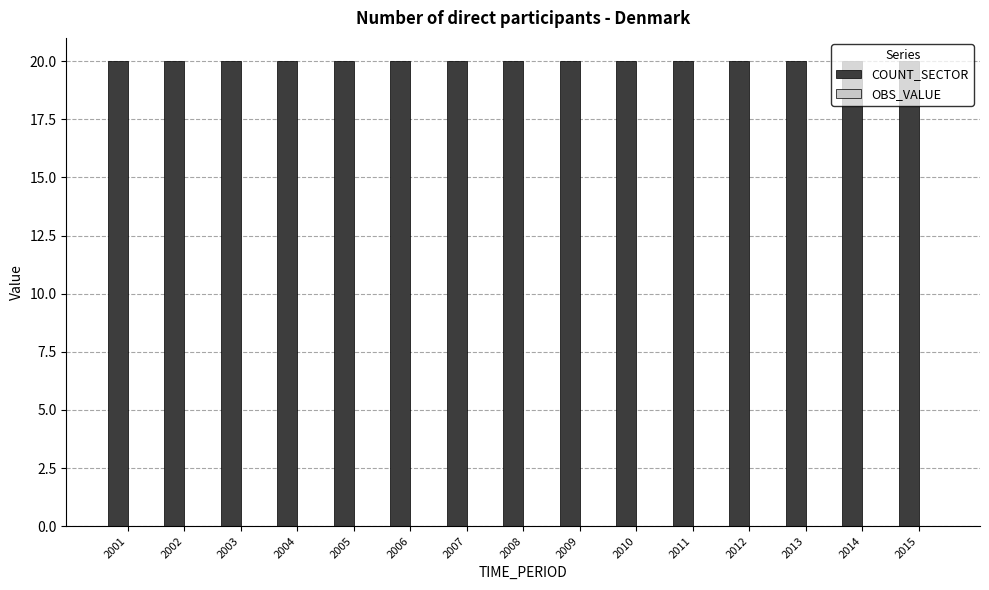

The OBS_VALUE series shows 0 at 2004. True or false?

True